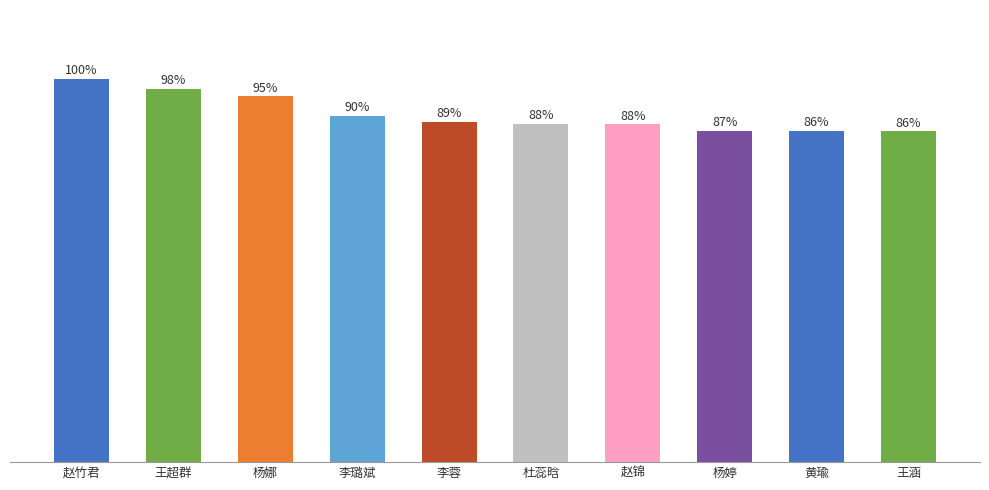

Are the bars horizontal?

No